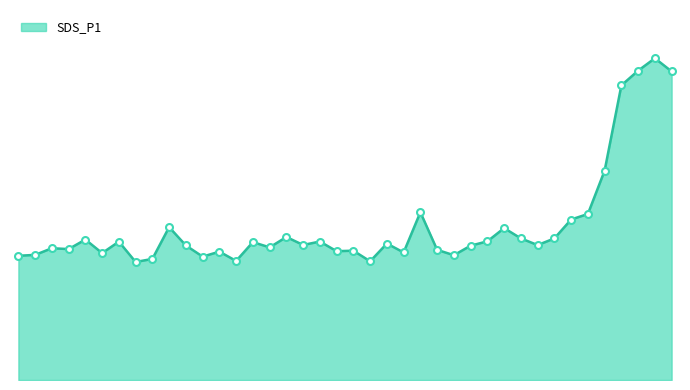

Reading left to right, transcribe all the data shown in this chart.

32.5	32.8	34.5	34.3	36.8	33.2	36.2	30.9	31.7	40.0	35.2	32.3	33.6	31.2	36.1	34.8	37.5	35.4	36.3	33.8	33.9	31.1	35.8	33.4	44.0	34.1	32.7	35.2	36.3	39.8	37.1	35.4	37.1	42.0	43.5	54.9	77.2	81.0	84.3	80.8